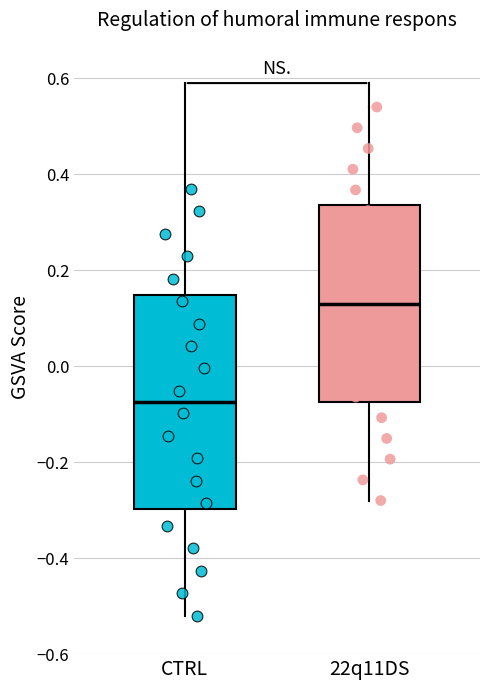

Where is the upper edge of the box for CTRL on the y-axis? The values are not printed on the chart, so give them approximately, as read against the axis.

0.14